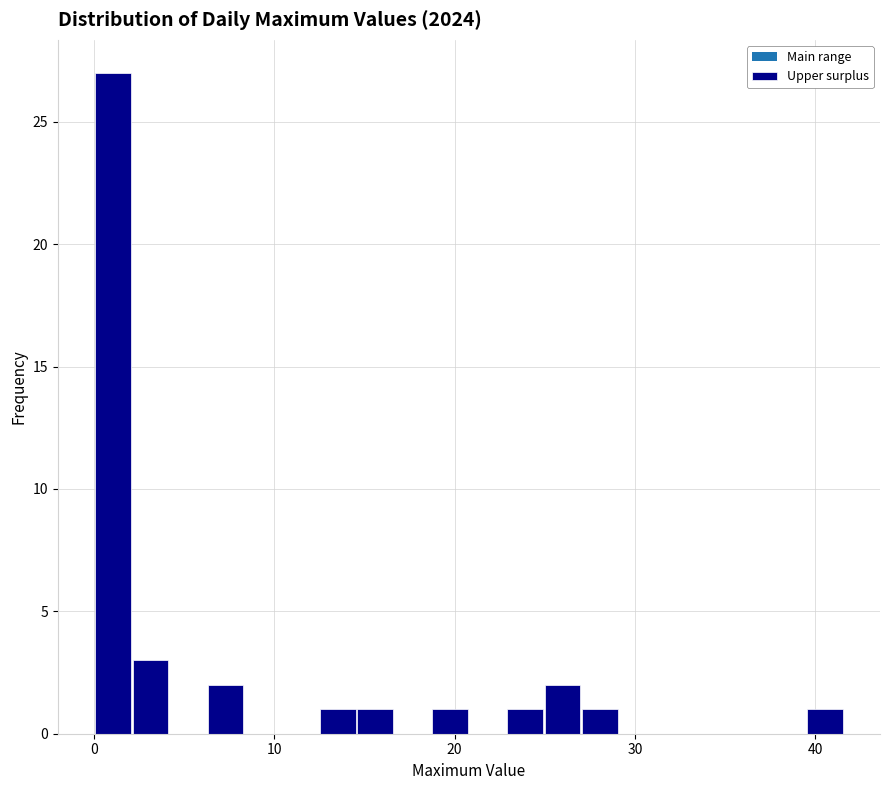

Around what value on the x-axis is the tallest bar? Give the approximate position of its centre, as read against the axis.

1